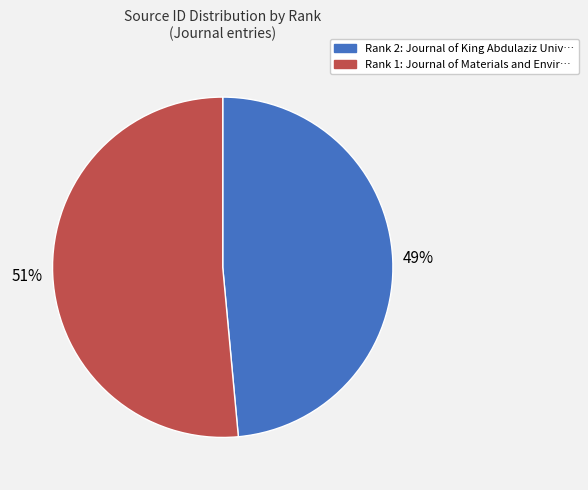

To the nearest percent, what is the average slice percentage?

50%